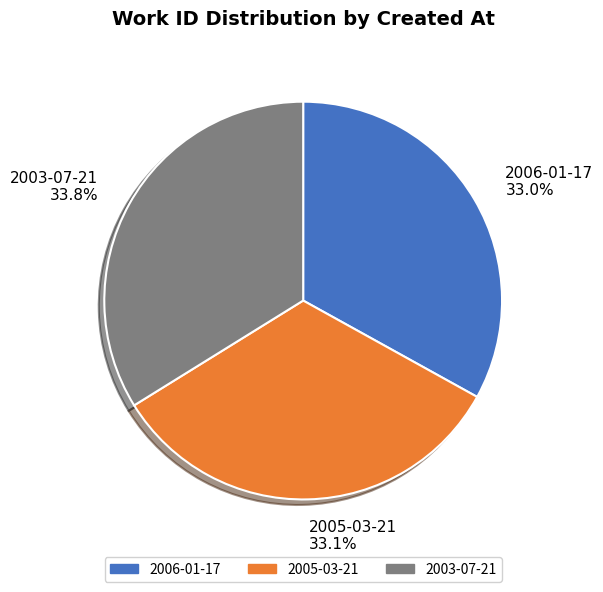

What percentage is the 2005-03-21 slice, to the nearest percent?

33%